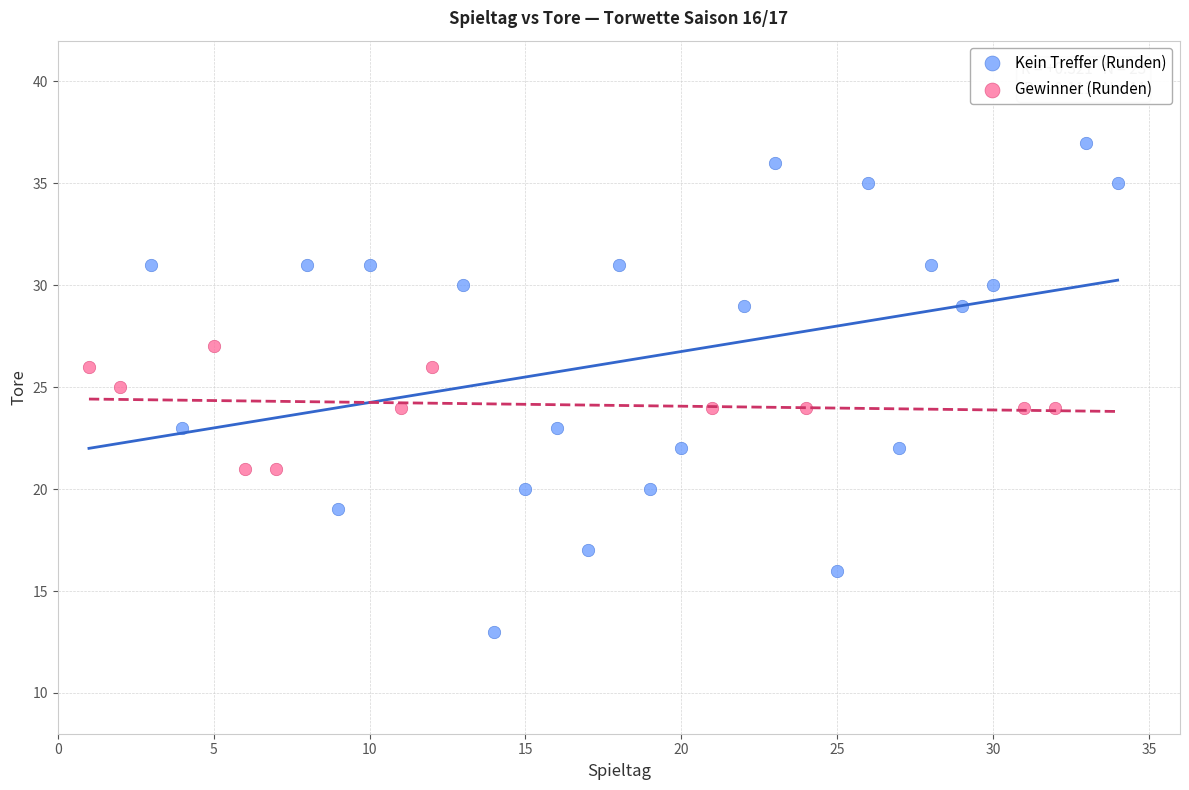

What are all the series names shown in the legend?

Kein Treffer (Runden), Gewinner (Runden)